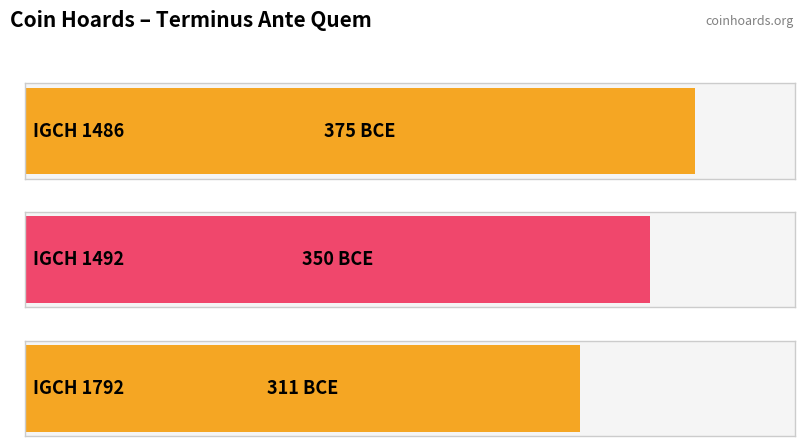

How many series are shown in this chart?

1